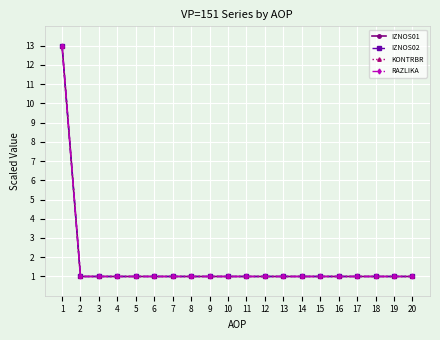

Does the chart have visible grid lines?

Yes